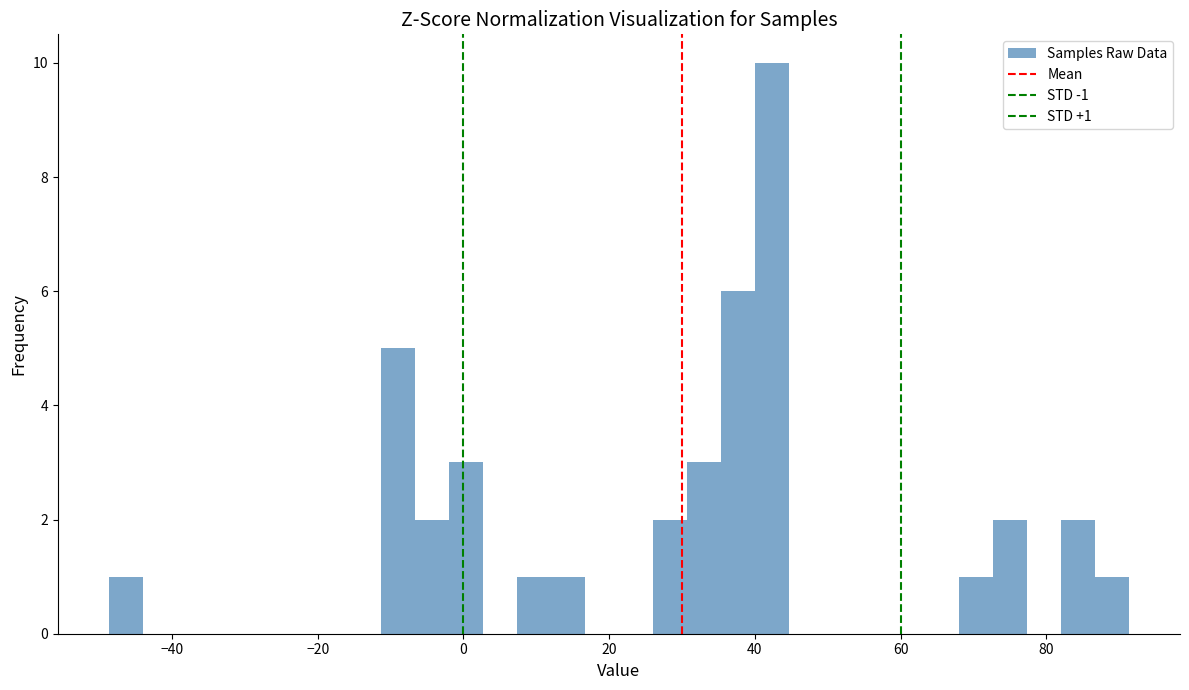

Around what value on the x-axis is the tallest bar? Give the approximate position of its centre, as read against the axis.

42